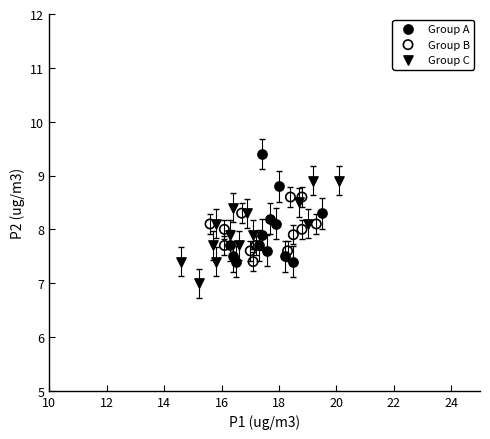

Which series contains the highest Y value?

Group A